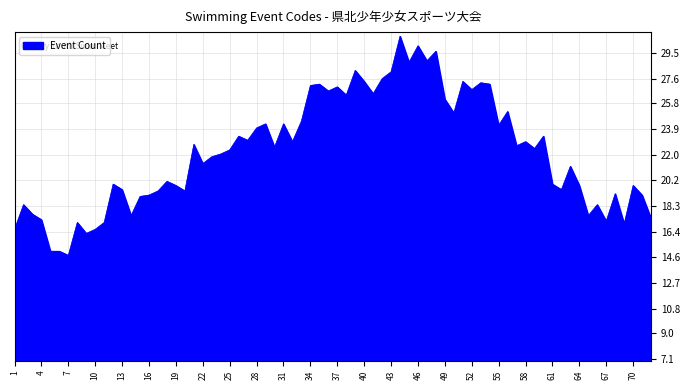

What is the greatest value displayed?

30.7